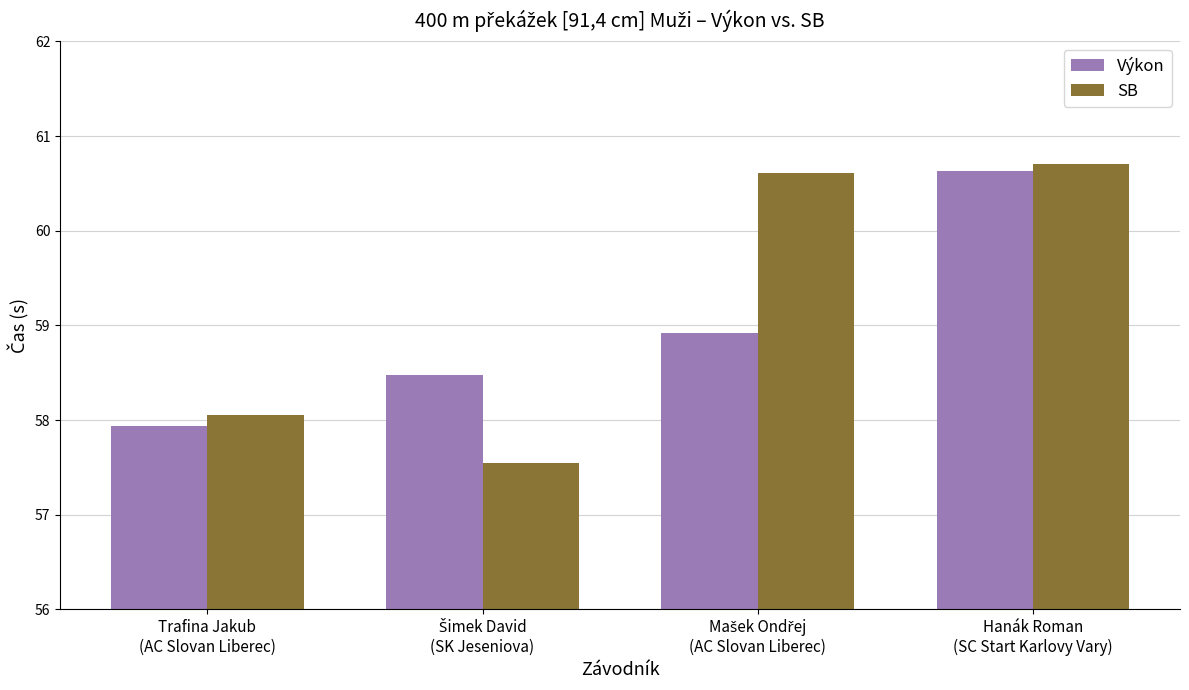

What is the average value of the SB series?

59.2